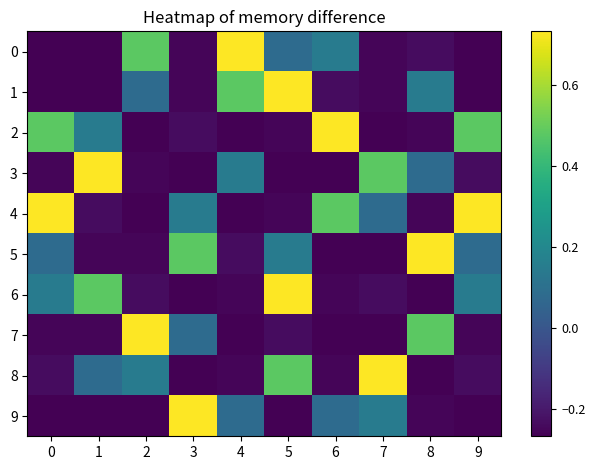

Reading left to right, what are all the values shown in this chart?

0: 0=-0.3	1=-0.3	2=0.5	3=-0.3	4=0.7	5=0.1	6=0.1	7=-0.3	8=-0.2	9=-0.3
1: 0=-0.3	1=-0.3	2=0.1	3=-0.3	4=0.5	5=0.7	6=-0.2	7=-0.3	8=0.1	9=-0.3
2: 0=0.5	1=0.1	2=-0.3	3=-0.2	4=-0.3	5=-0.3	6=0.7	7=-0.3	8=-0.3	9=0.5
3: 0=-0.3	1=0.7	2=-0.3	3=-0.3	4=0.1	5=-0.3	6=-0.3	7=0.5	8=0.1	9=-0.2
4: 0=0.7	1=-0.2	2=-0.3	3=0.1	4=-0.3	5=-0.3	6=0.5	7=0.1	8=-0.3	9=0.7
5: 0=0.1	1=-0.3	2=-0.3	3=0.5	4=-0.2	5=0.1	6=-0.3	7=-0.3	8=0.7	9=0.1
6: 0=0.1	1=0.5	2=-0.2	3=-0.3	4=-0.3	5=0.7	6=-0.3	7=-0.2	8=-0.3	9=0.1
7: 0=-0.3	1=-0.3	2=0.7	3=0.1	4=-0.3	5=-0.2	6=-0.3	7=-0.3	8=0.5	9=-0.3
8: 0=-0.2	1=0.1	2=0.1	3=-0.3	4=-0.3	5=0.5	6=-0.3	7=0.7	8=-0.3	9=-0.2
9: 0=-0.3	1=-0.3	2=-0.3	3=0.7	4=0.1	5=-0.3	6=0.1	7=0.1	8=-0.3	9=-0.3